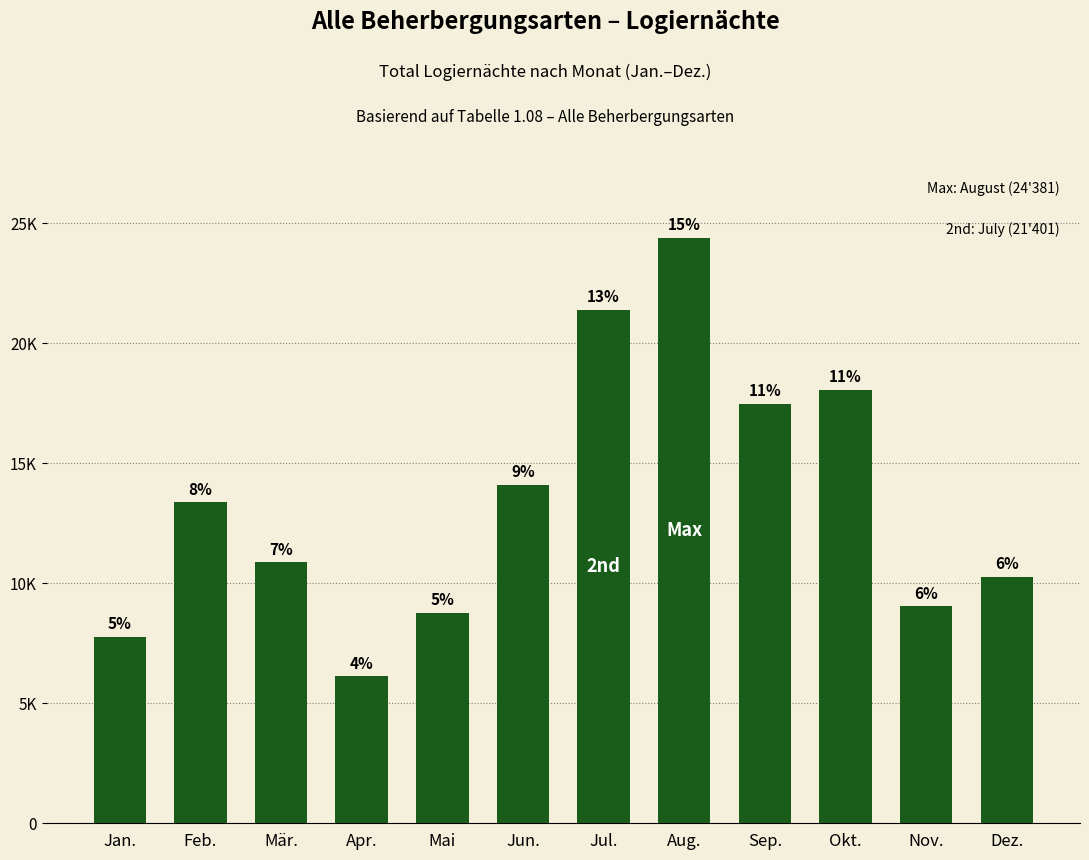

Are the bars horizontal?

No